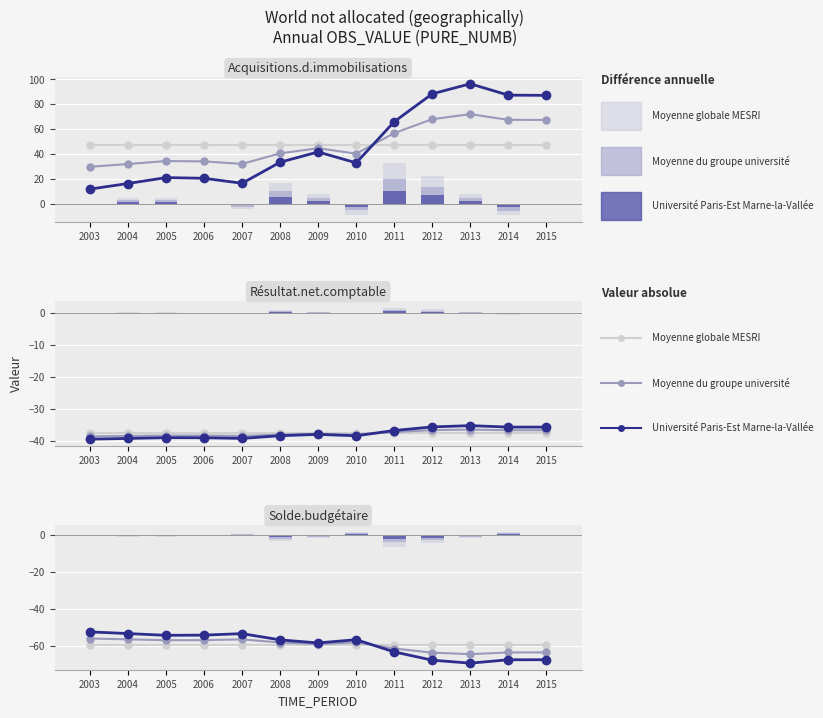

Between 2013 and 2015, which series saw the biggest shift?

Moyenne globale MESRI